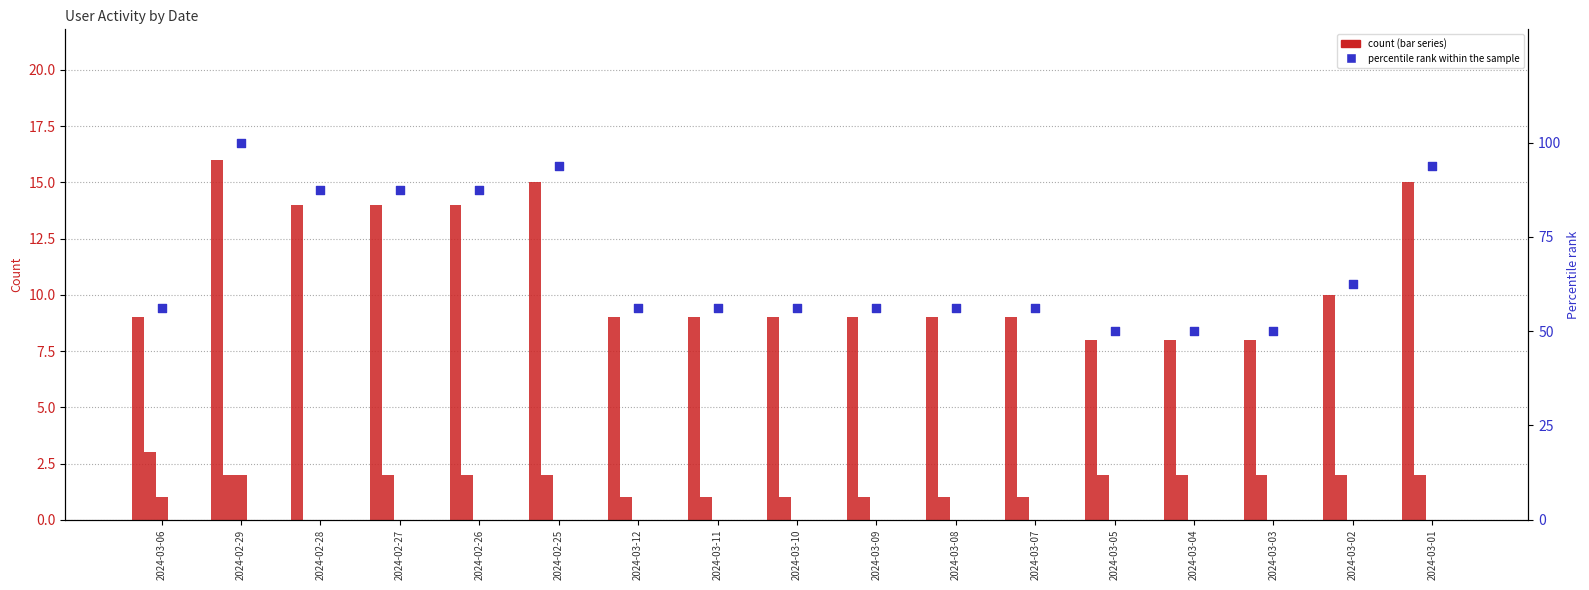

Which series has the largest total across all categories?

percentile rank within the sample